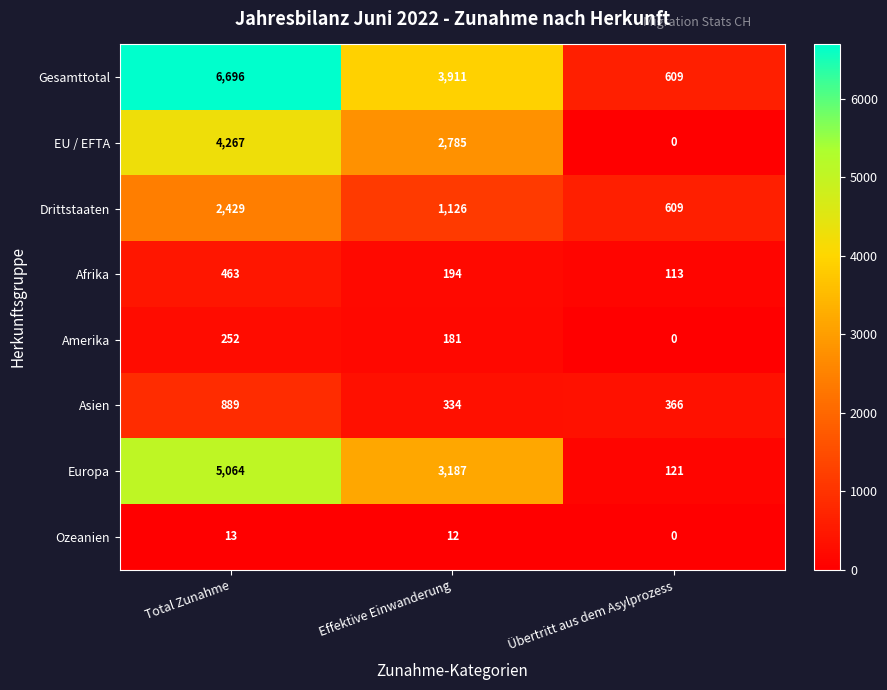

What is the spread (max minus min) of values at Total Zunahme?

6683